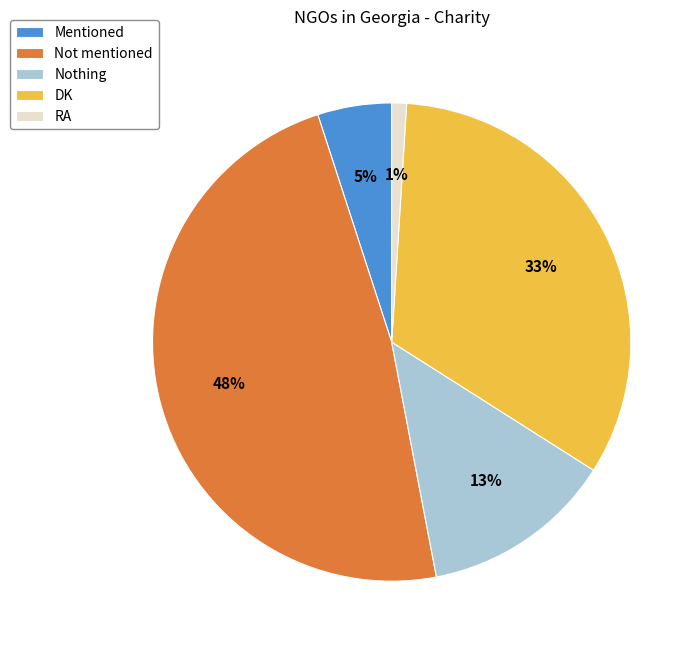

Which slice is the largest?

Not mentioned